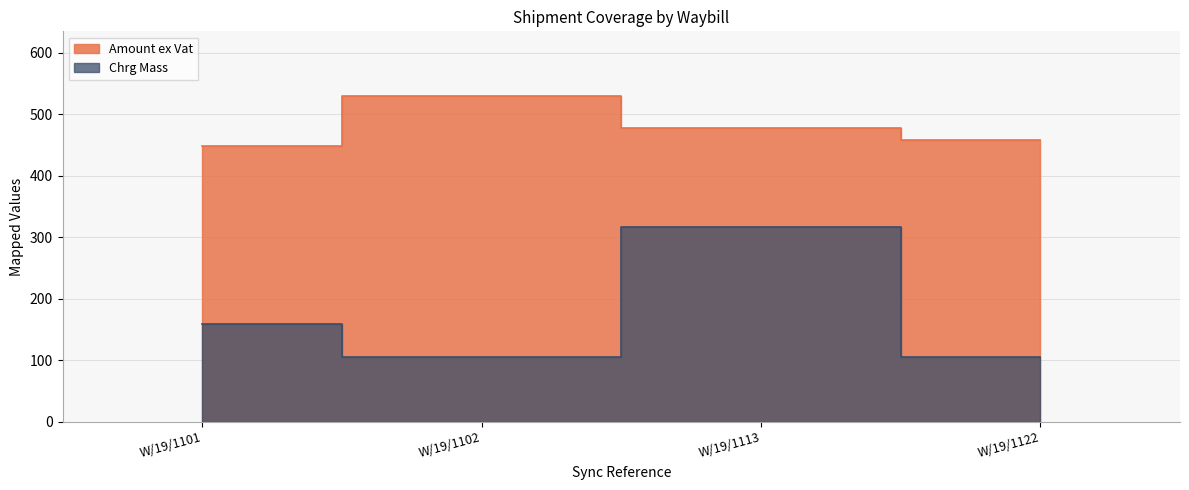

What is the total value across all series at W/19/1101?

608.1